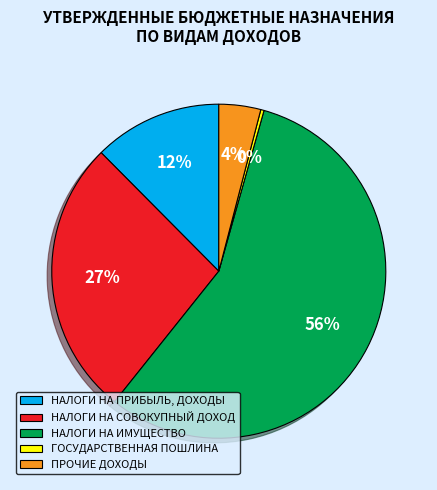

Which category has the smallest portion of the pie?

ГОСУДАРСТВЕННАЯ ПОШЛИНА